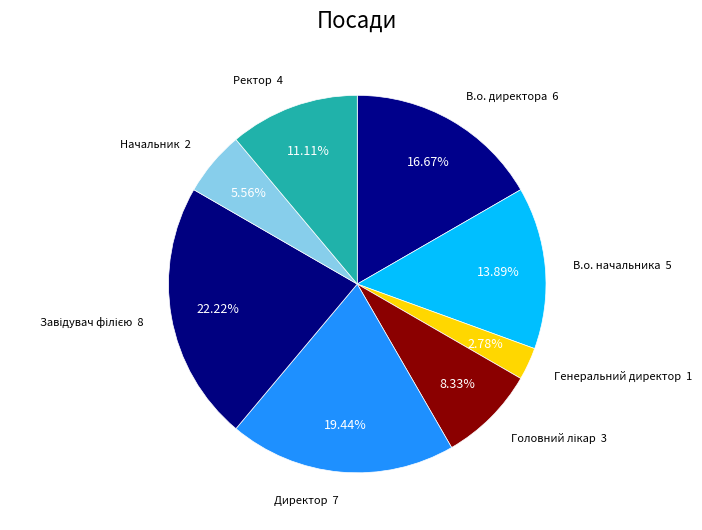

Count the number of slices in the pie.

8